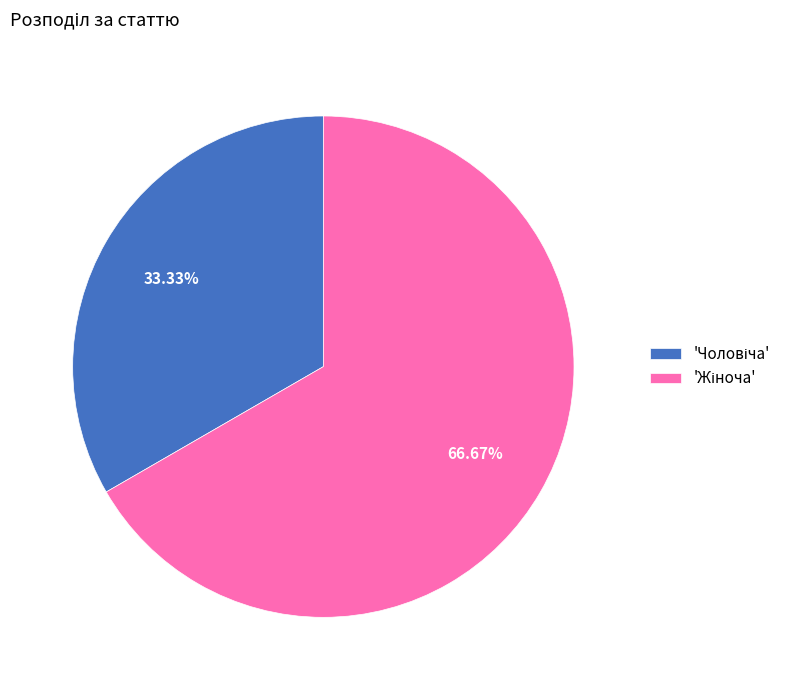

How many segments does this pie chart have?

2